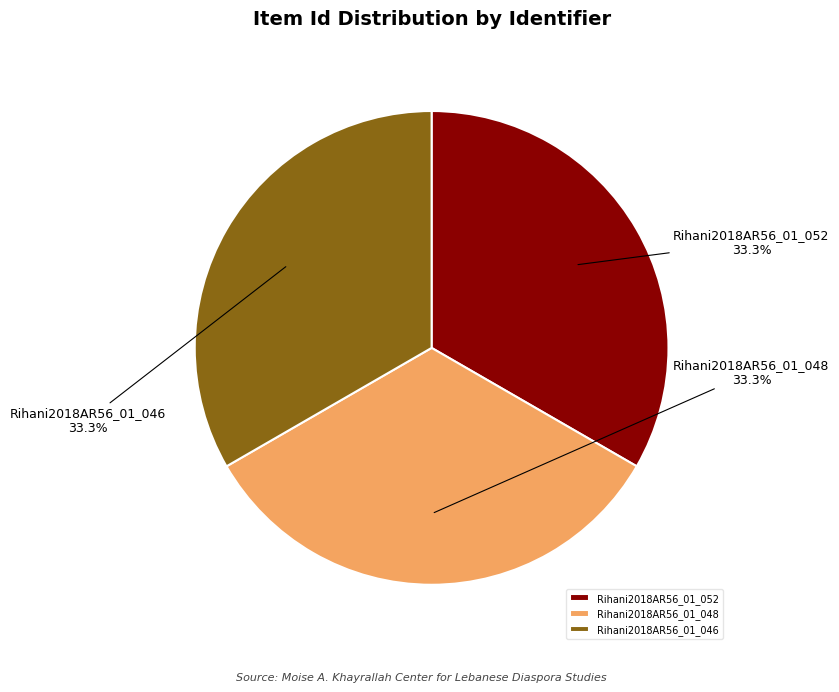

True or false: Rihani2018AR56_01_052 accounts for 22% of the total.

False